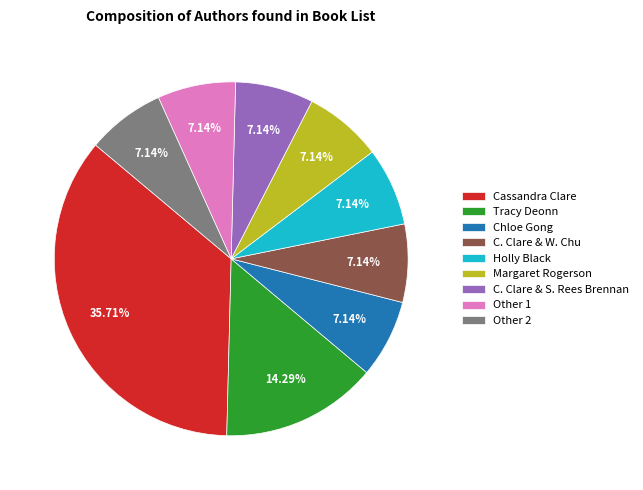

Do Tracy Deonn and C. Clare & W. Chu together represent more than half of the pie?

No